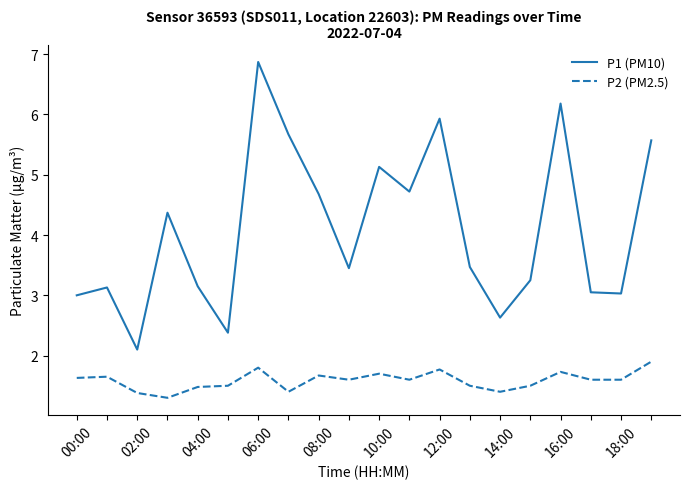

List the series in order of their peak value, highest first.

P1 (PM10), P2 (PM2.5)